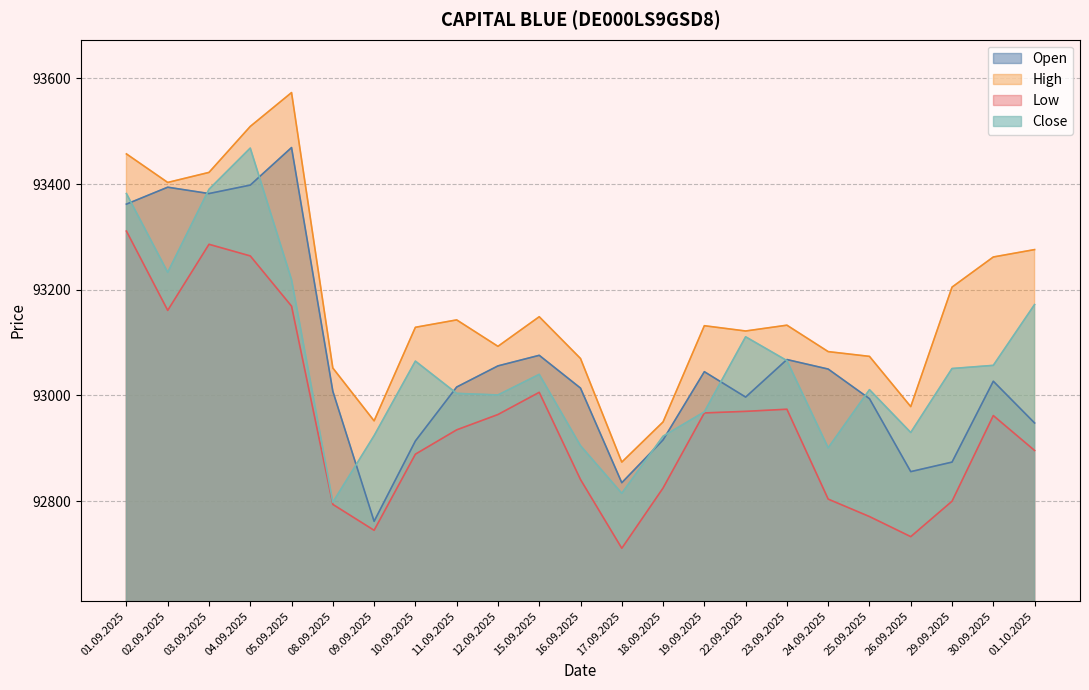

List the labels in order of Low value, largest first.

01.09.2025, 03.09.2025, 04.09.2025, 05.09.2025, 02.09.2025, 15.09.2025, 23.09.2025, 22.09.2025, 19.09.2025, 12.09.2025, 30.09.2025, 11.09.2025, 01.10.2025, 10.09.2025, 16.09.2025, 18.09.2025, 24.09.2025, 29.09.2025, 08.09.2025, 25.09.2025, 09.09.2025, 26.09.2025, 17.09.2025